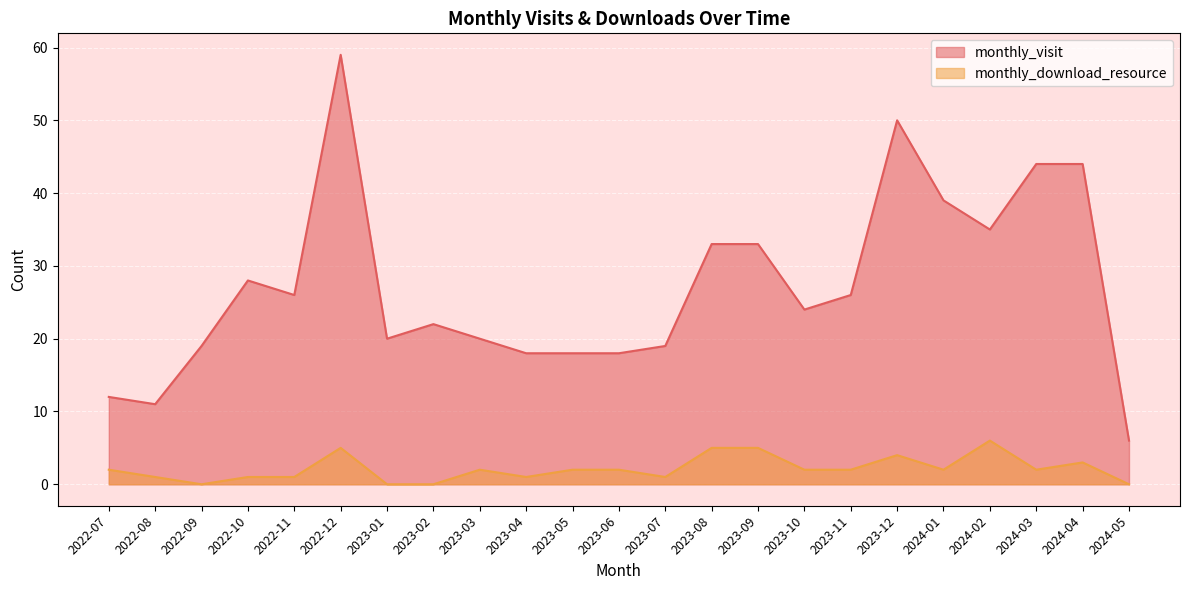

True or false: monthly_download_resource has a value of 0 at 2022-09.

True